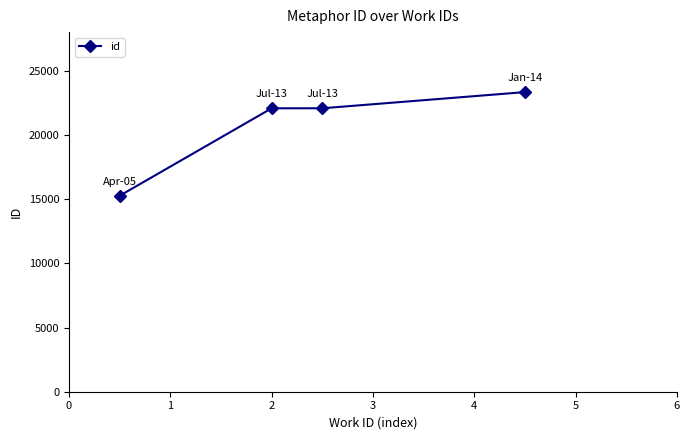

What is the difference between the second highest and minimum values?

6811